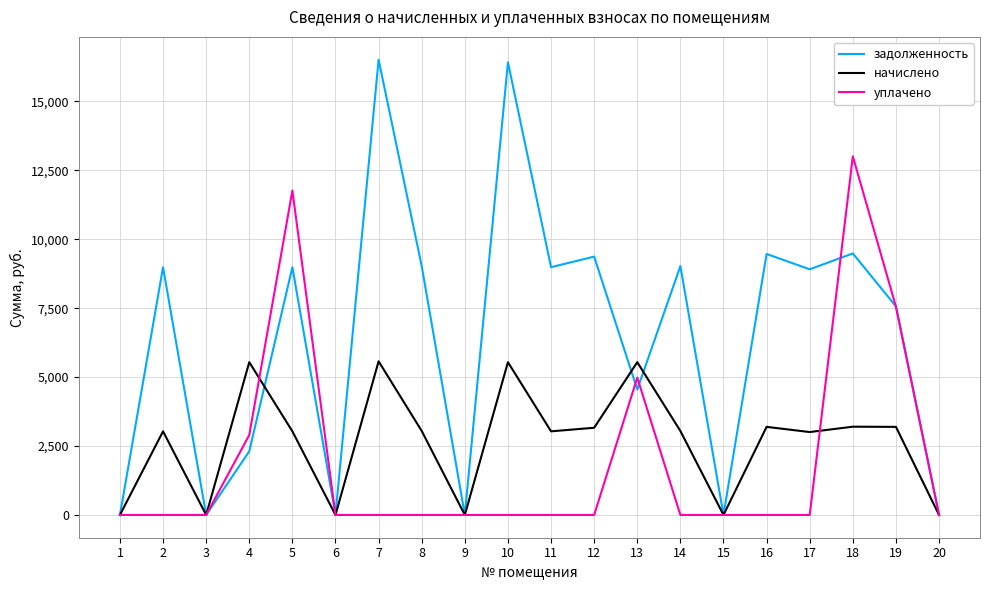

True or false: уплачено and задолженность cross at least once.

True